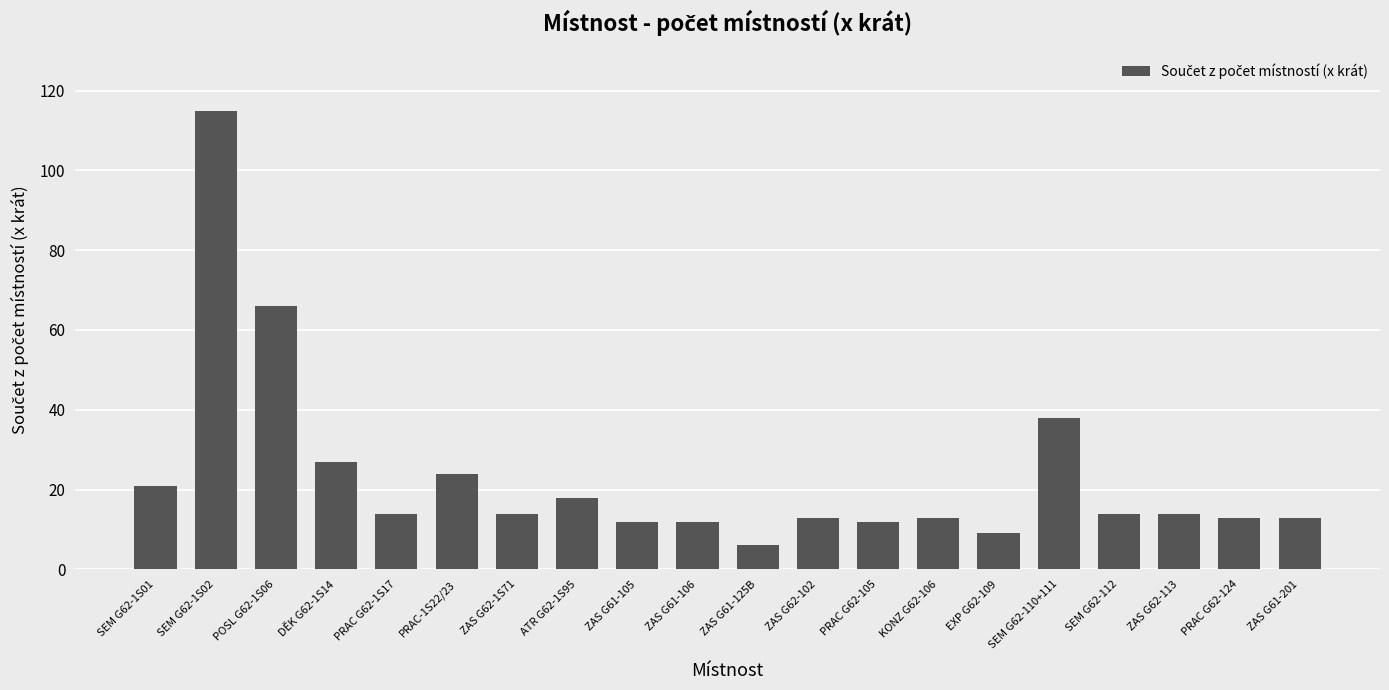

Reading right to left, what are all the values shown in this chart?

13	13	14	14	38	9	13	12	13	6	12	12	18	14	24	14	27	66	115	21